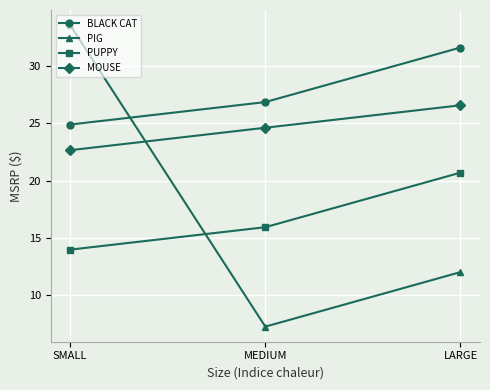

Reading left to right, what are all the values shown in this chart?

BLACK CAT: 24.9	26.9	31.6
PIG: 33.6	7.3	12.0
PUPPY: 14.0	15.9	20.7
MOUSE: 22.7	24.6	26.6